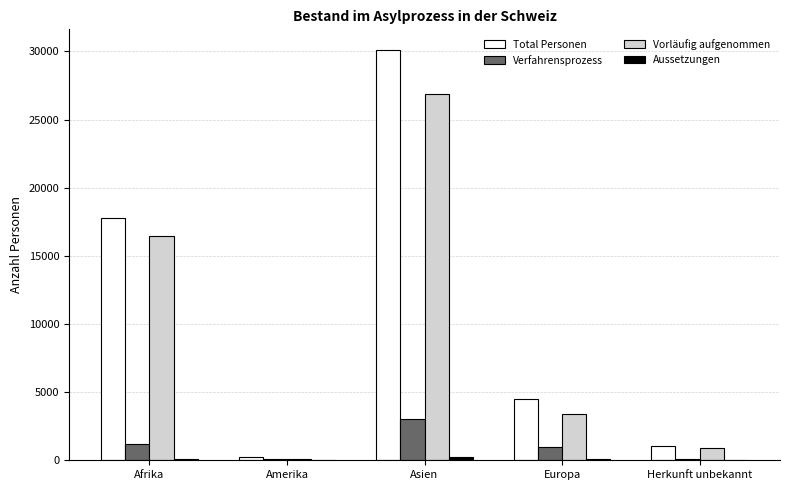

Which series has the widest spread of values?

Total Personen